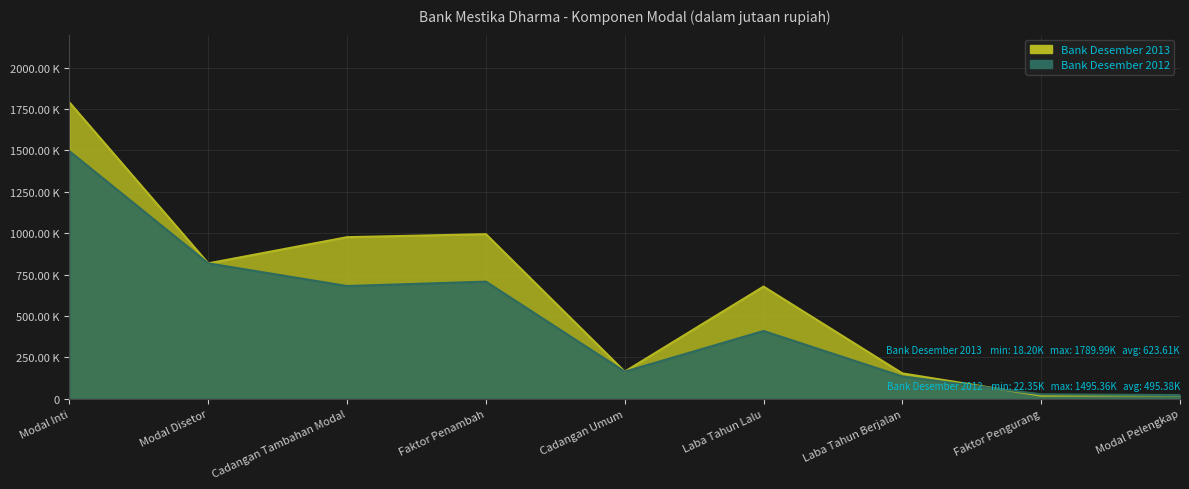

Does the chart display data point markers on the line(s)?

No